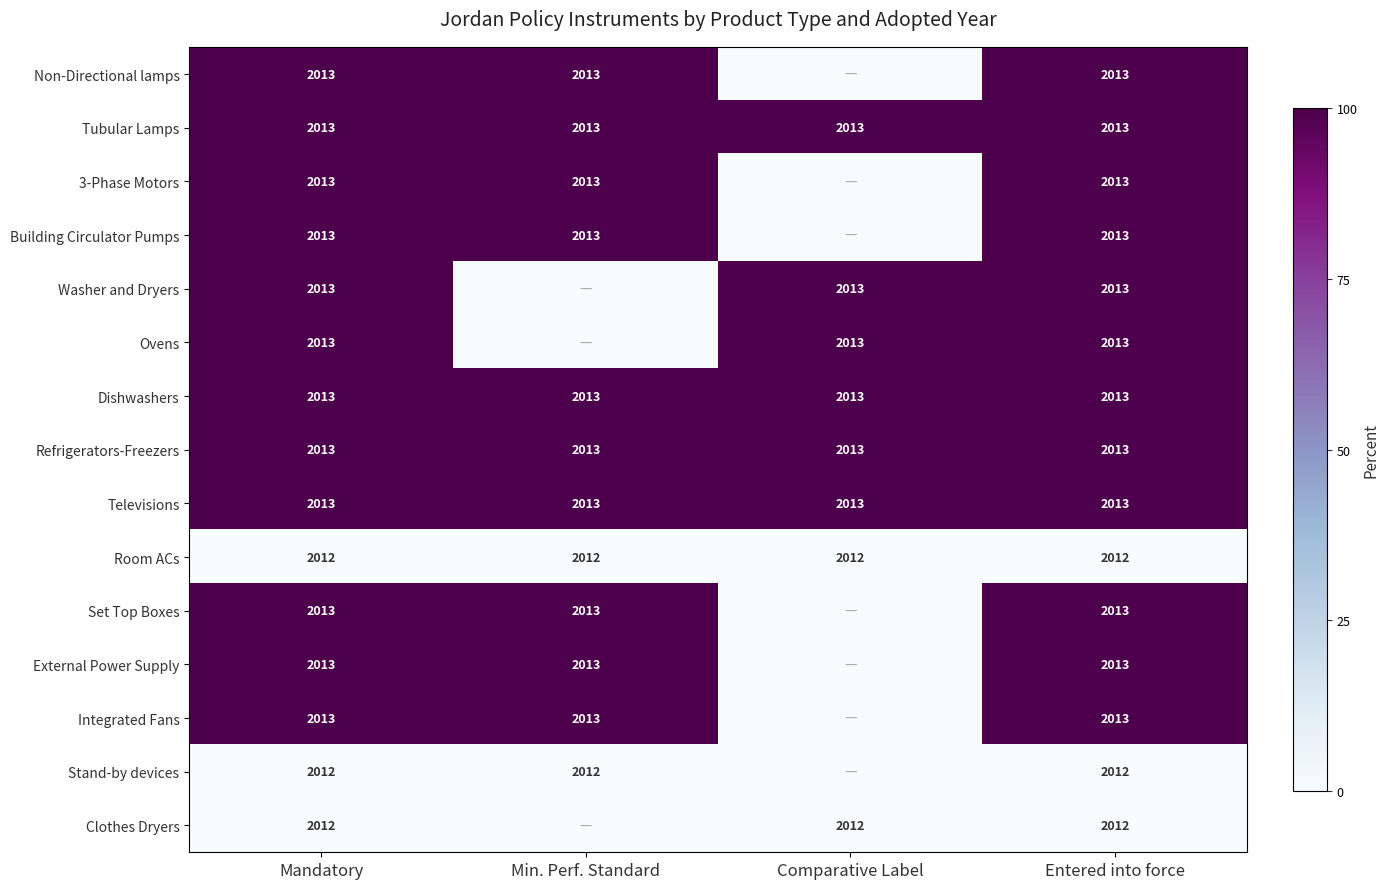

Is it true that Televisions equals 425 at Entered into force?

False